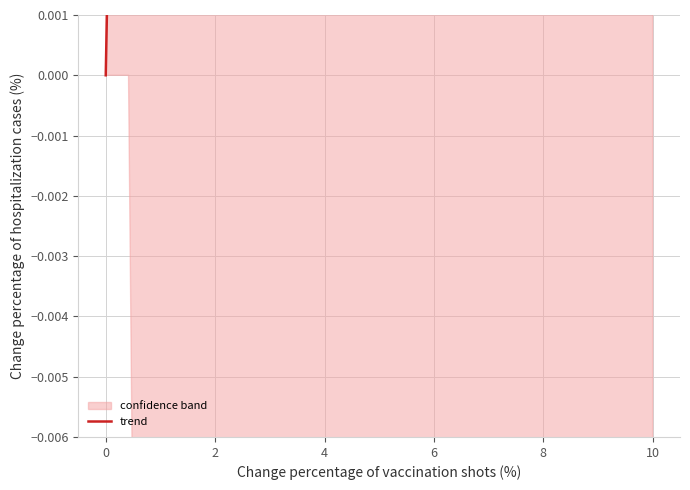

How many positive values are there?

24